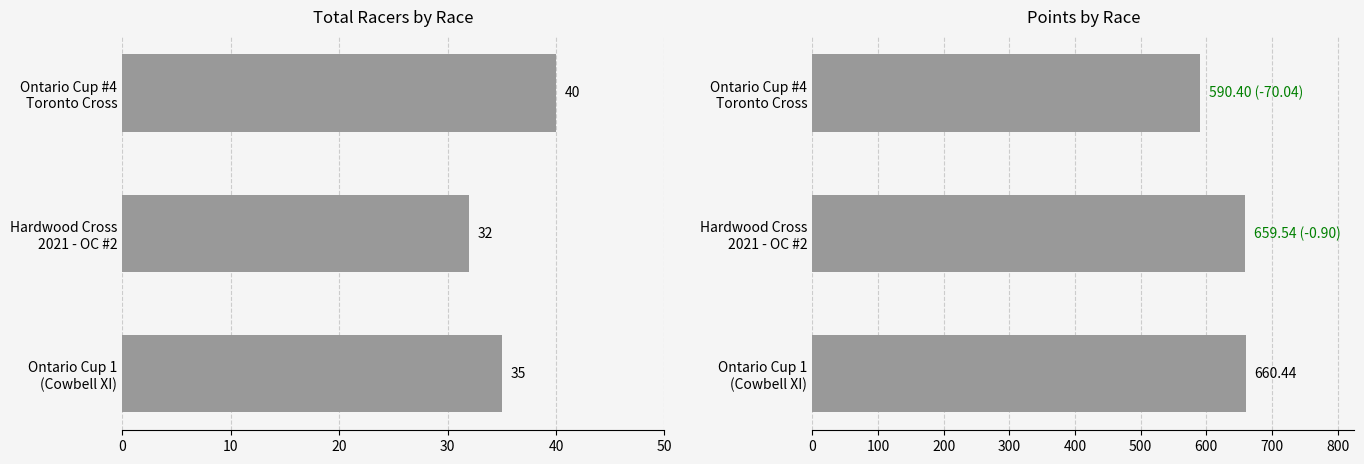

How many categories are shown in the chart?

3